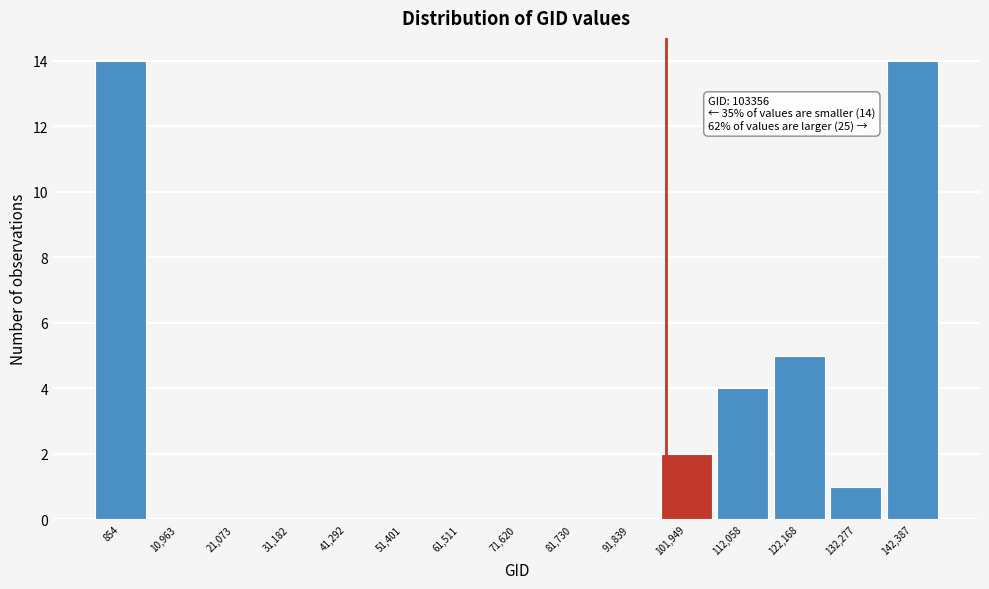

Reading left to right, extract all data points from this chart.

854=14	10,963=0	21,073=0	31,182=0	41,292=0	51,401=0	61,511=0	71,620=0	81,730=0	91,839=0	101,949=2	112,058=4	122,168=5	132,277=1	142,387=14